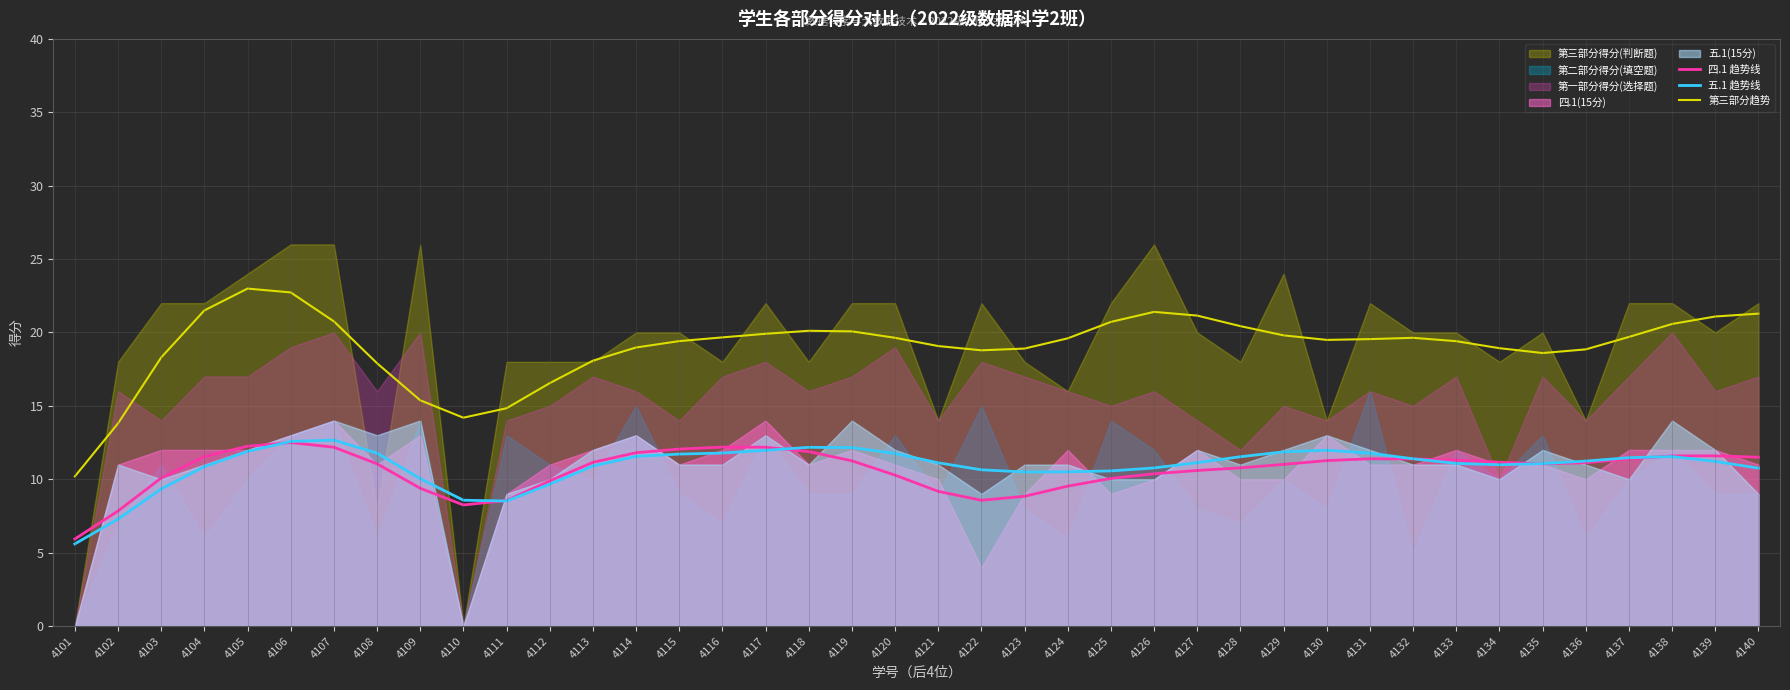

Which series has the widest spread of values?

第三部分趋势